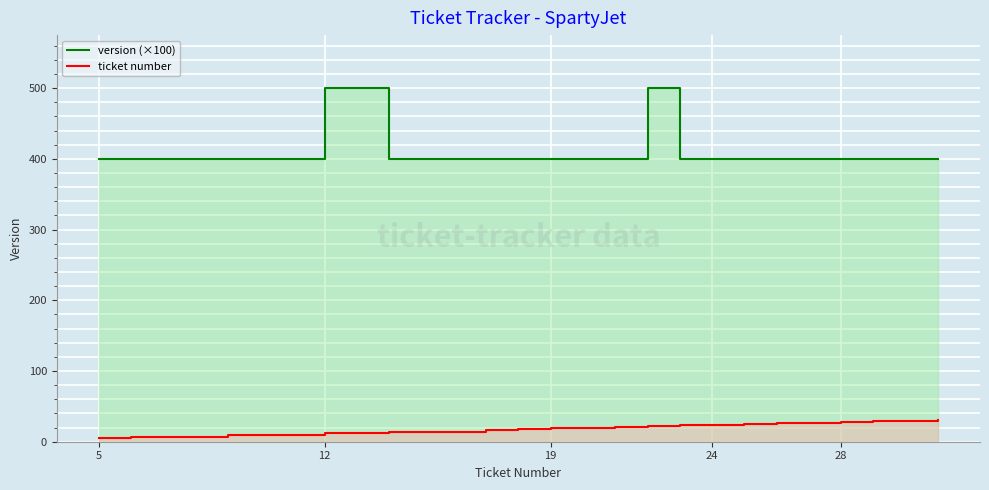

What is the minimum value for ticket number?

5